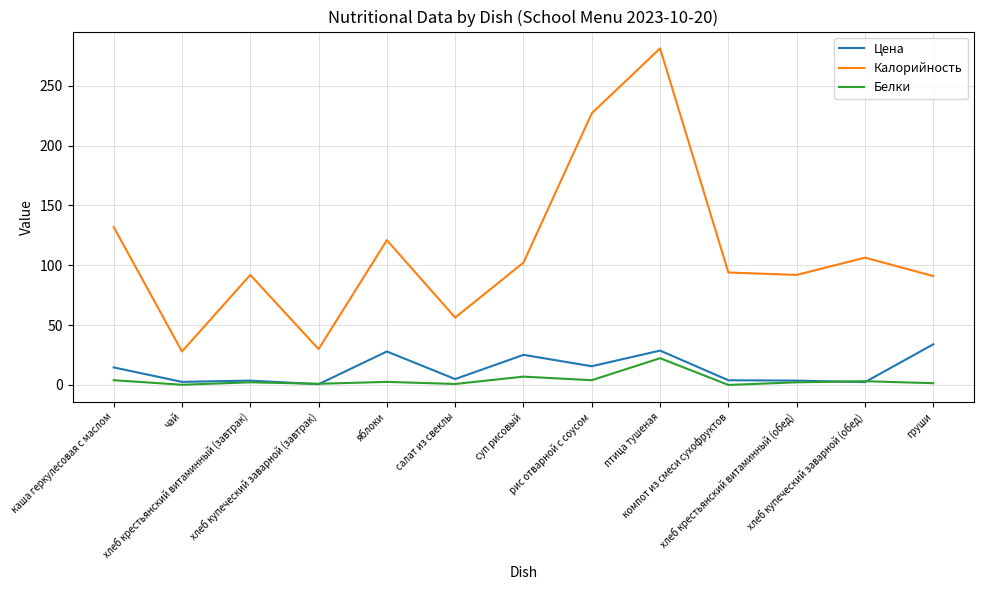

Which series has the largest total across all categories?

Калорийность